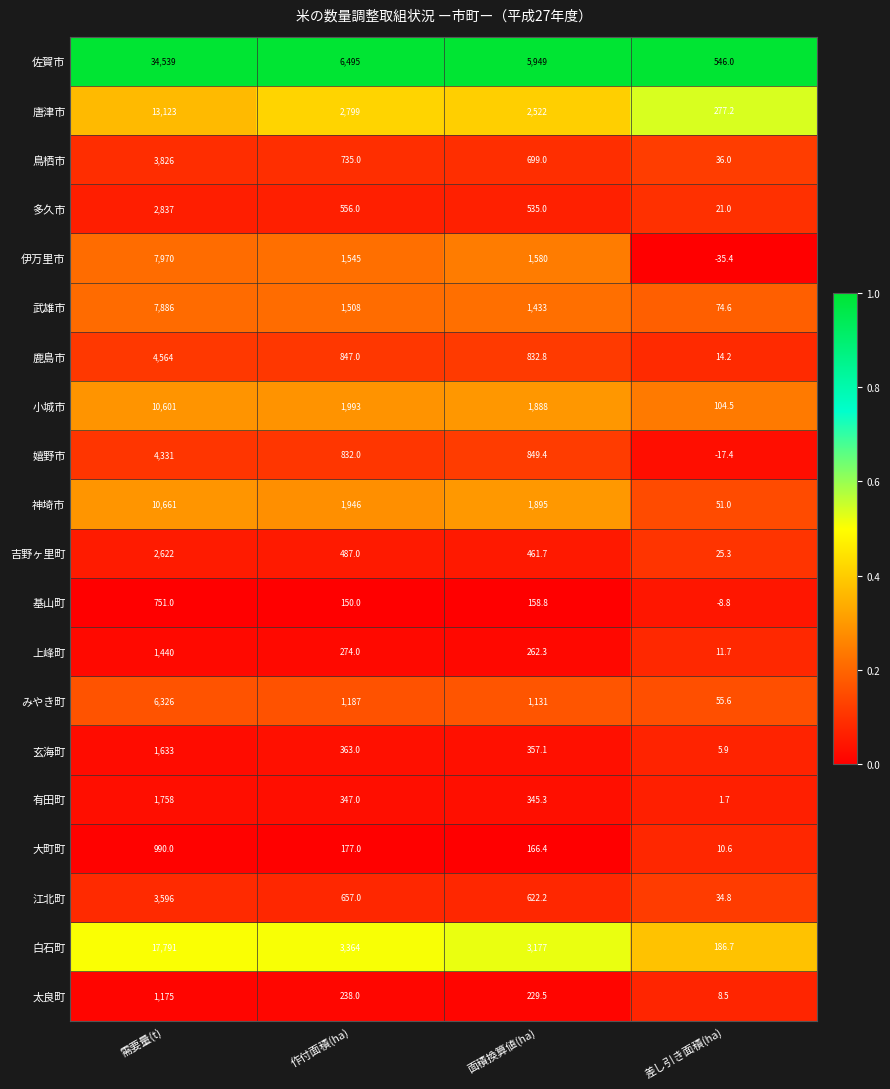

How many distinct data groups are displayed?

20